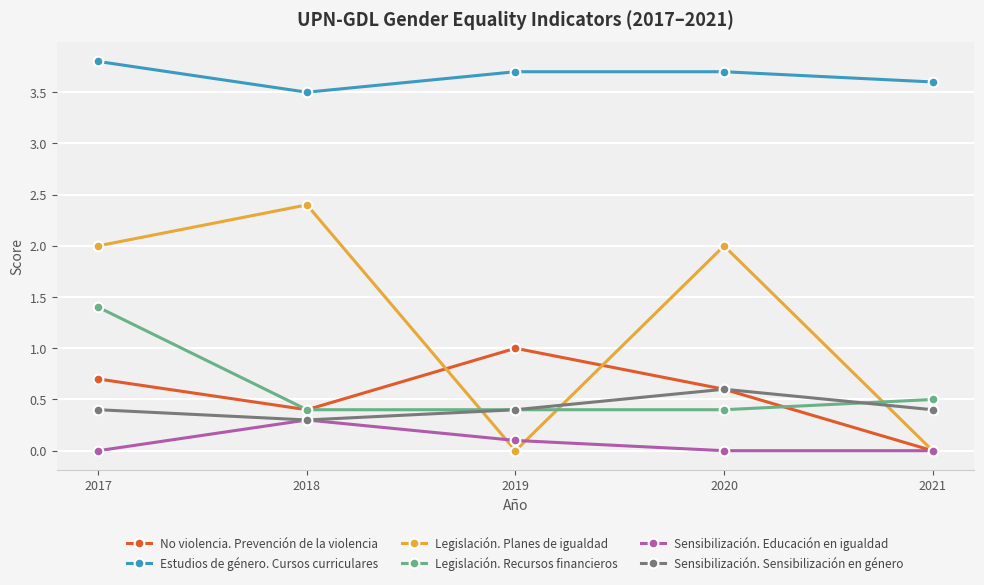

What is the difference between the maximum and minimum values in the Legislación. Planes de igualdad series?

2.4